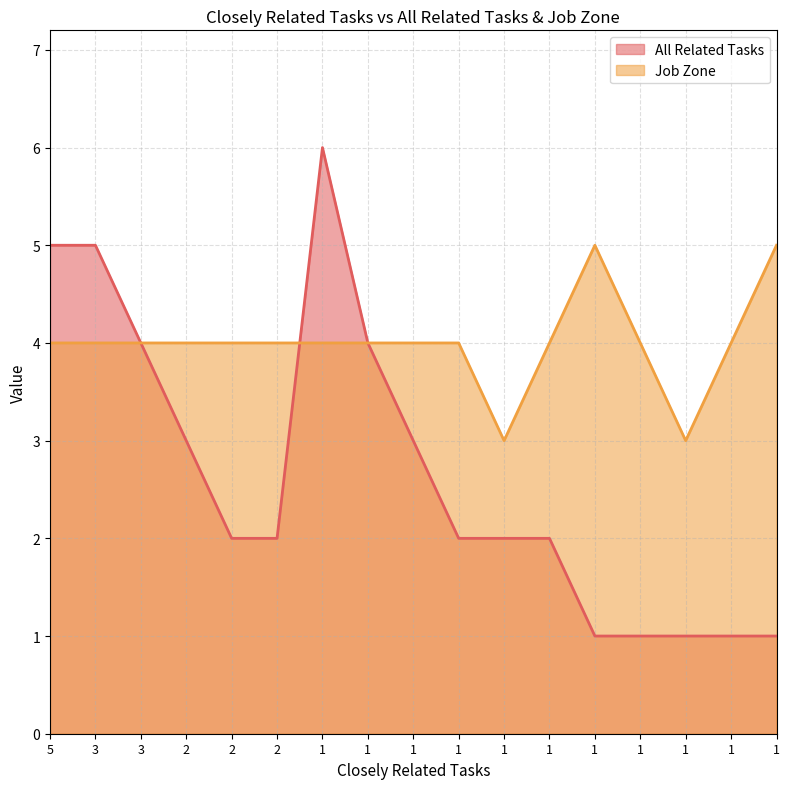

At 1, list the series in order from smallest to largest.

Job Zone, All Related Tasks